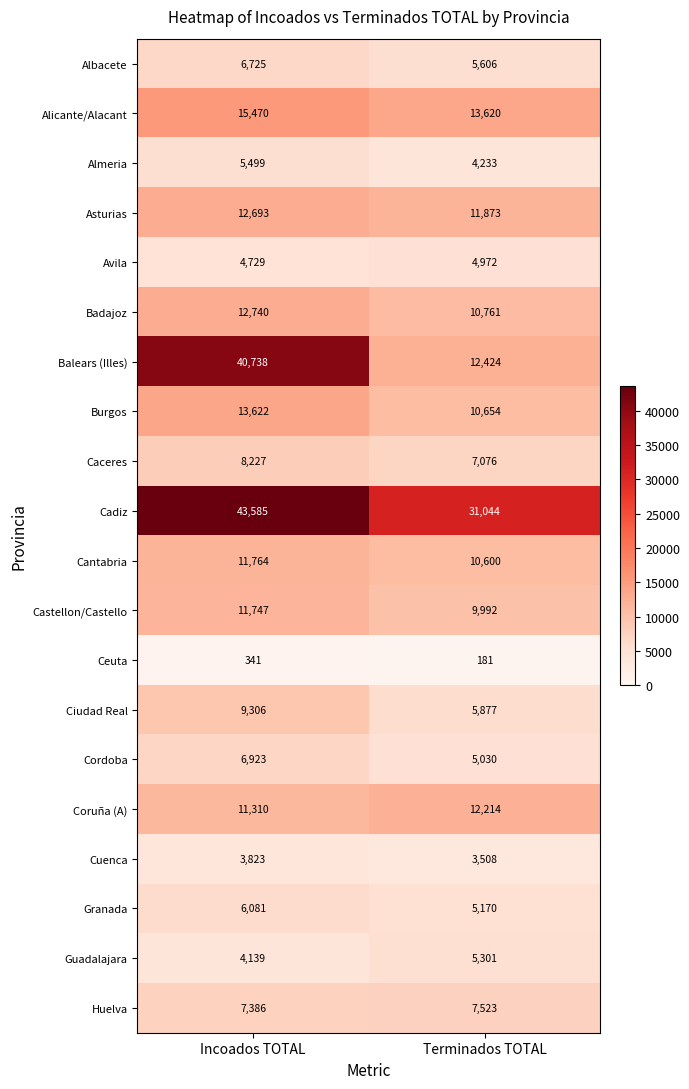

Is it true that Granada equals 6081 at Incoados TOTAL?

True